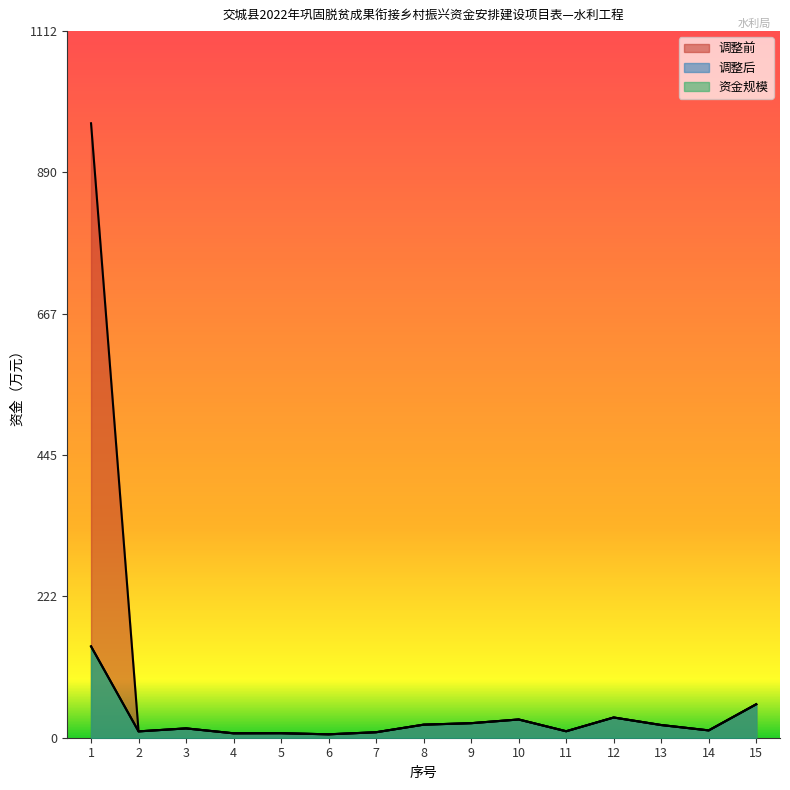

At which category does the chart reach its minimum across all series?

6